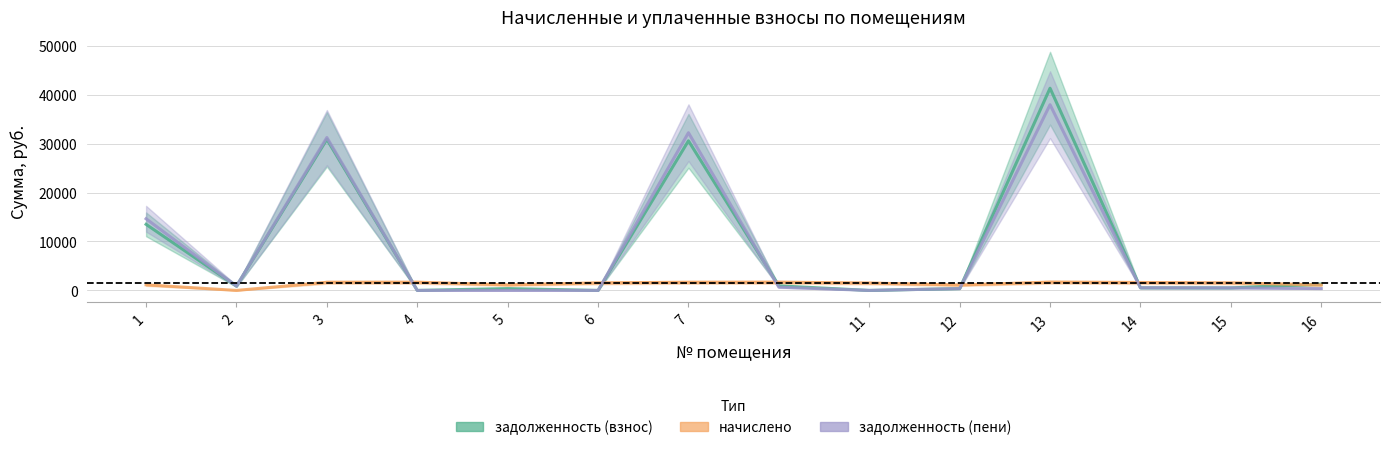

True or false: задолженность (взнос) has a value of 223.0 at 15.

False